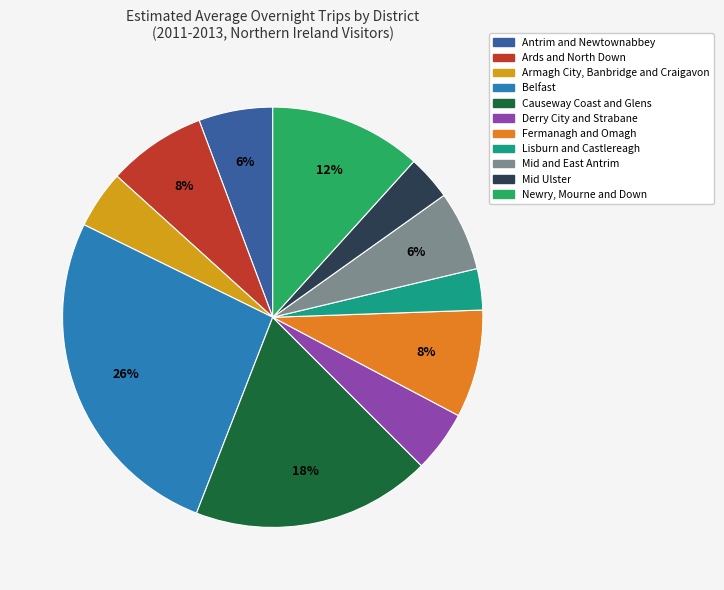

To the nearest percent, what is the average slice percentage?

9%